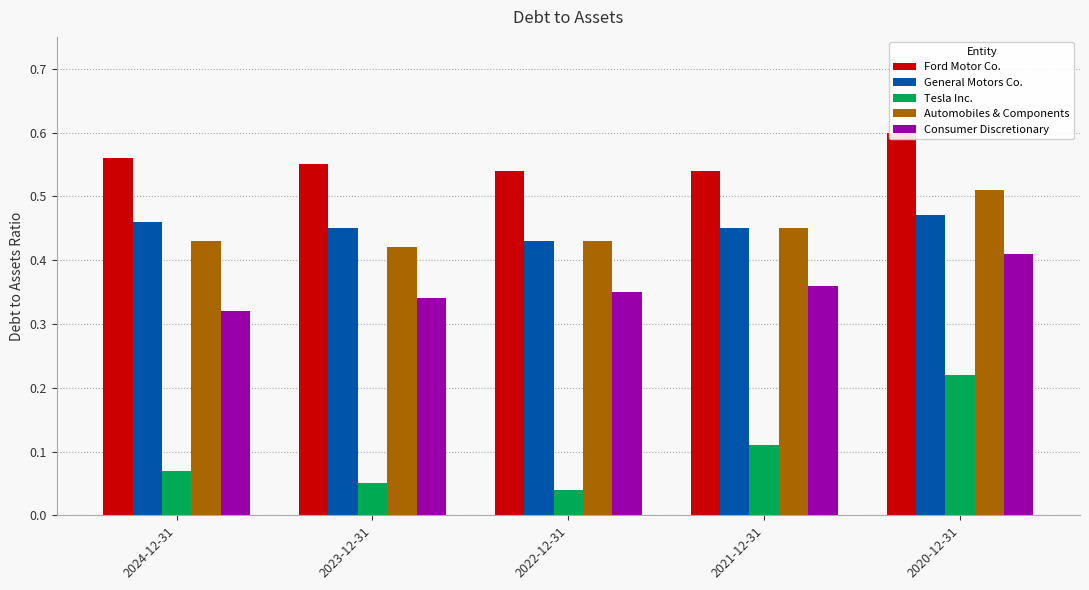

What are all the series names shown in the legend?

Ford Motor Co., General Motors Co., Tesla Inc., Automobiles & Components, Consumer Discretionary